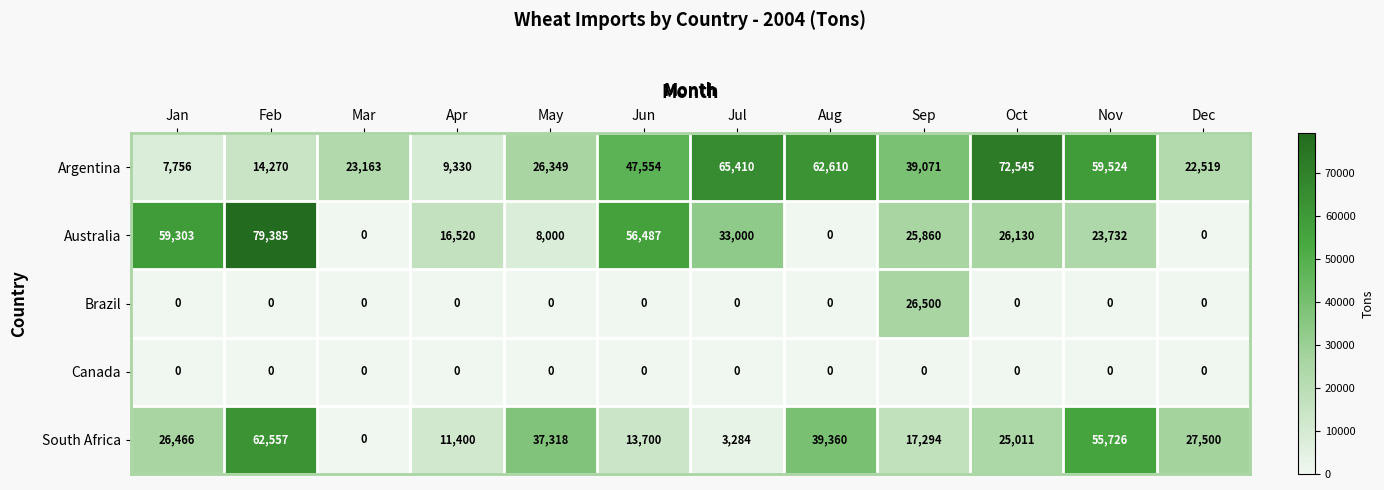

True or false: Australia has a value of 9624 at Sep.

False